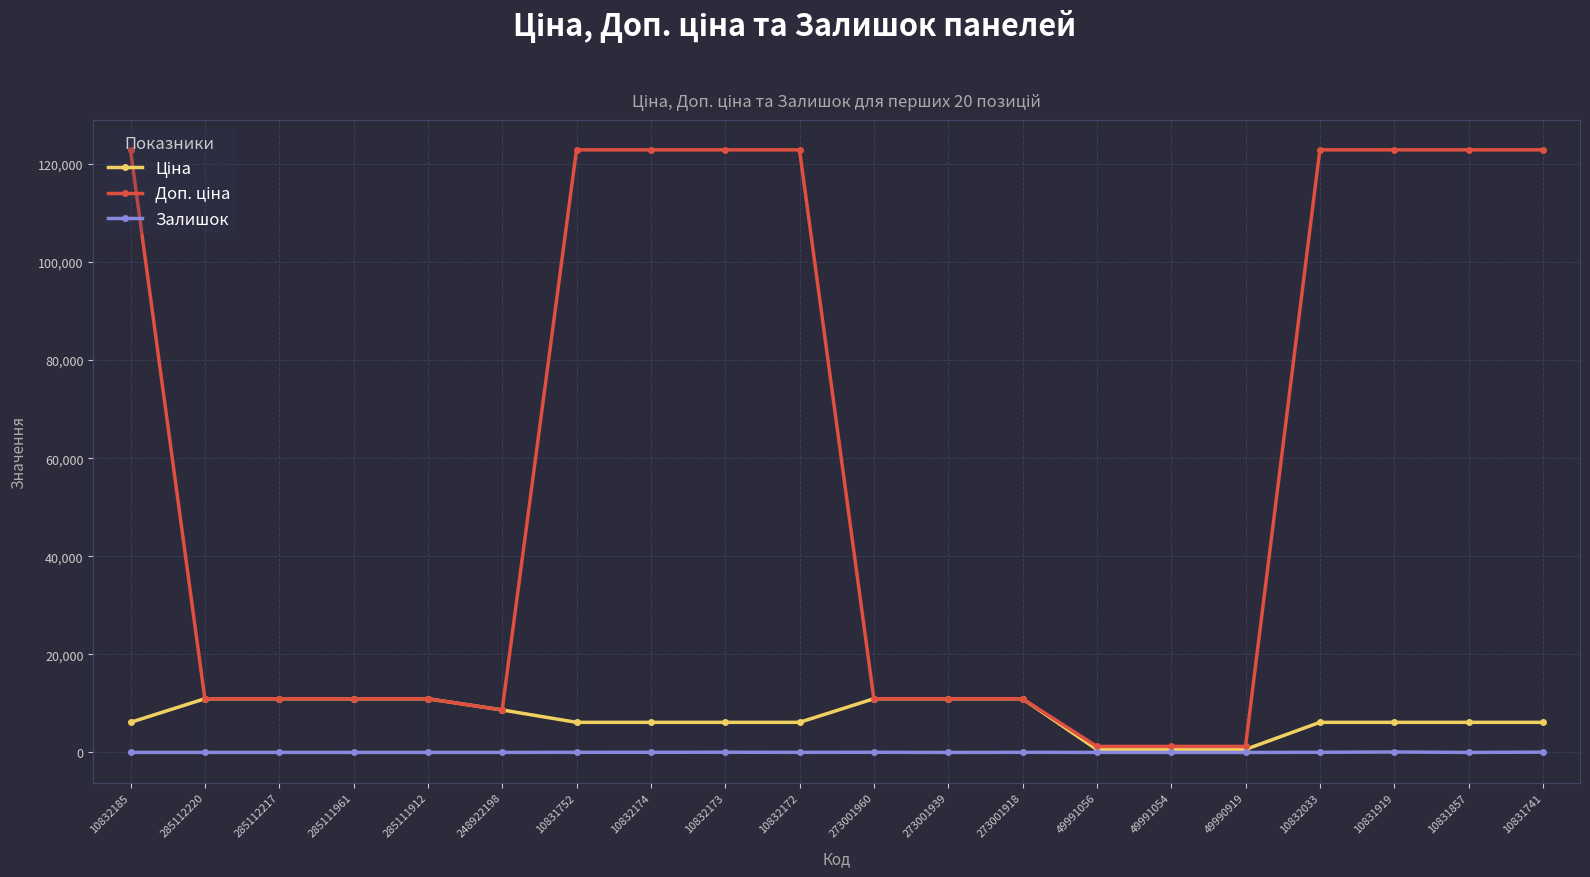

True or false: Залишок has a value of 16.0 at 285111912.

True